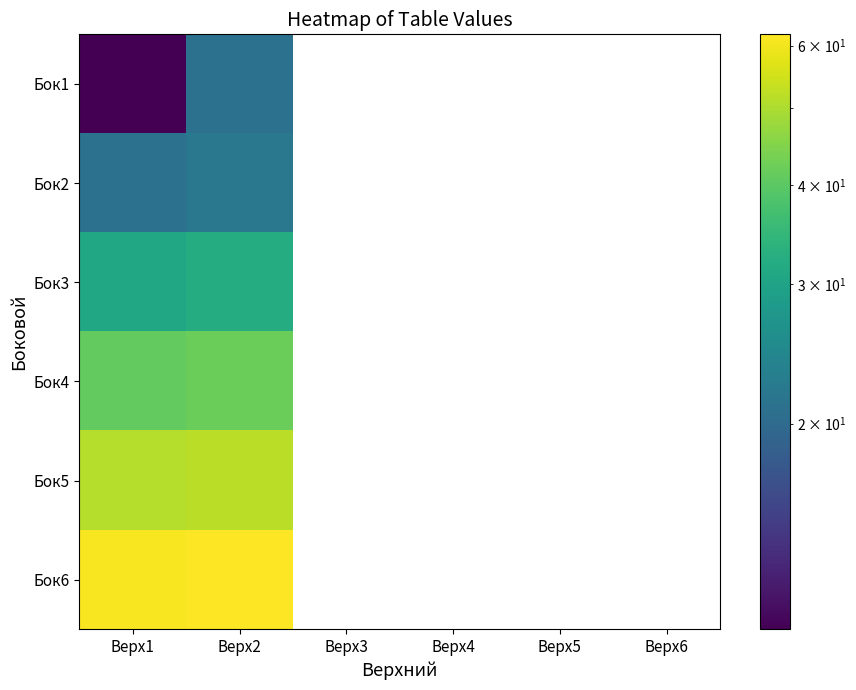

How many distinct data groups are displayed?

6